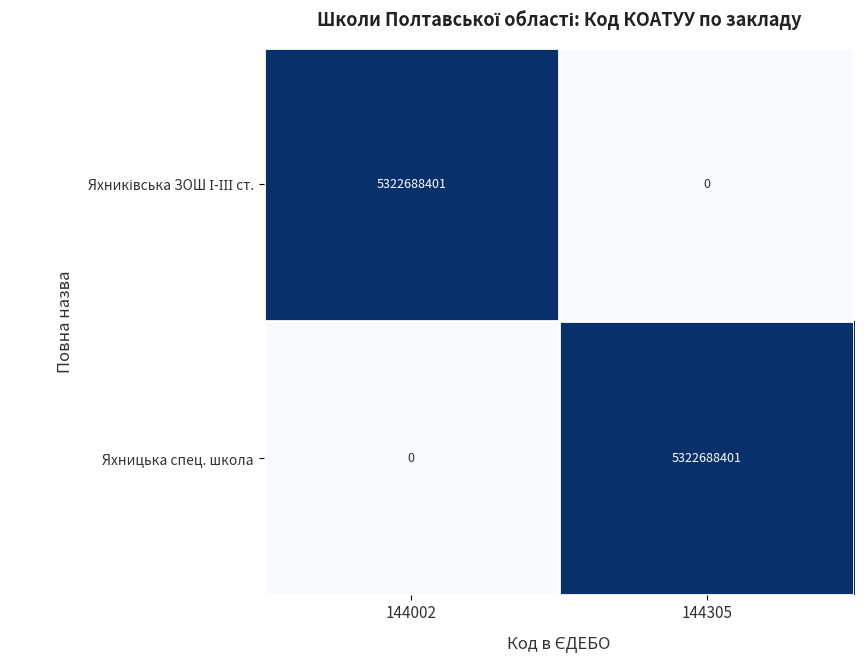

What is the sum of the Яхницька спец. школа values at 144305 and 144002?

5322688401